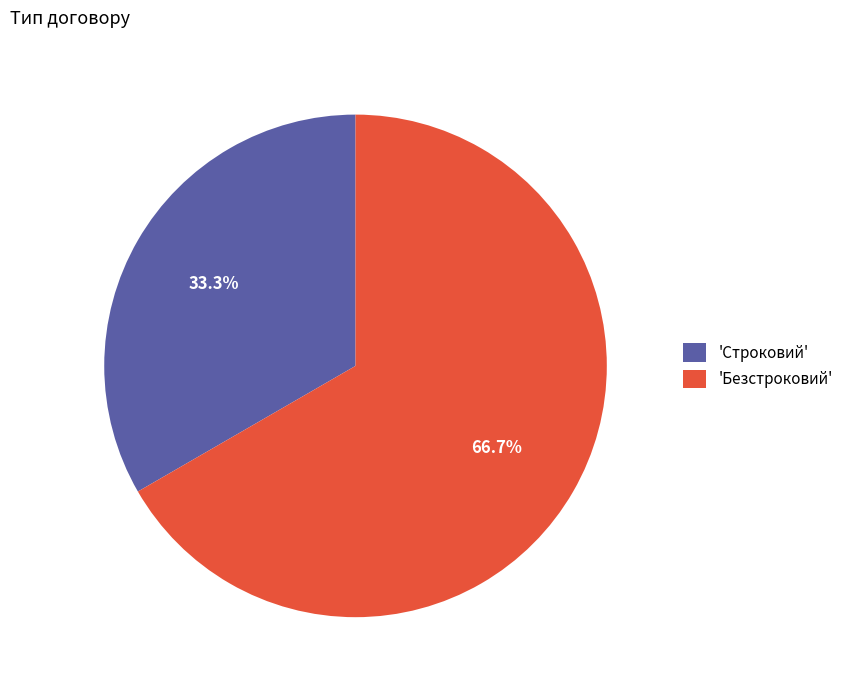

To the nearest percent, what is the difference between the largest and smallest slice percentages?

33%